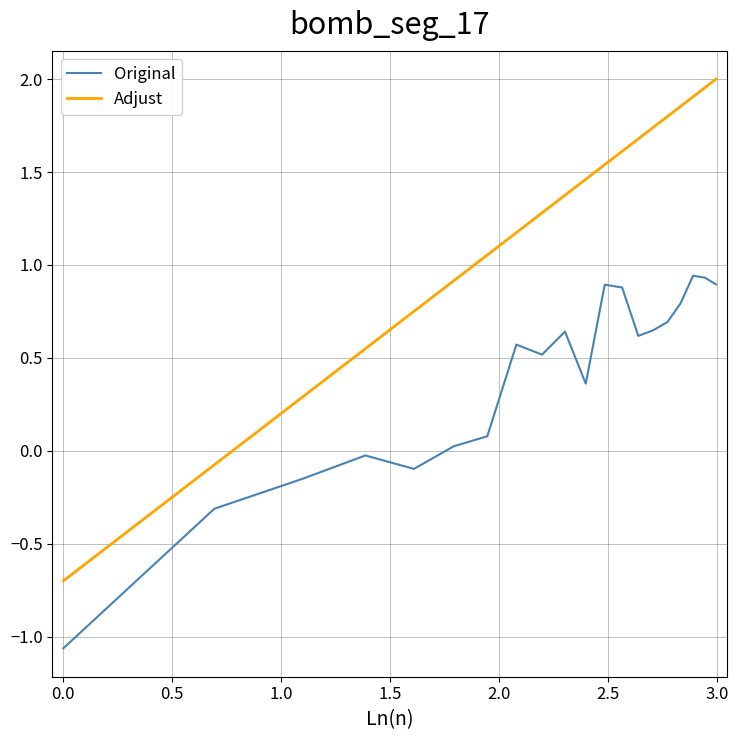

Does the chart display data point markers on the line(s)?

No